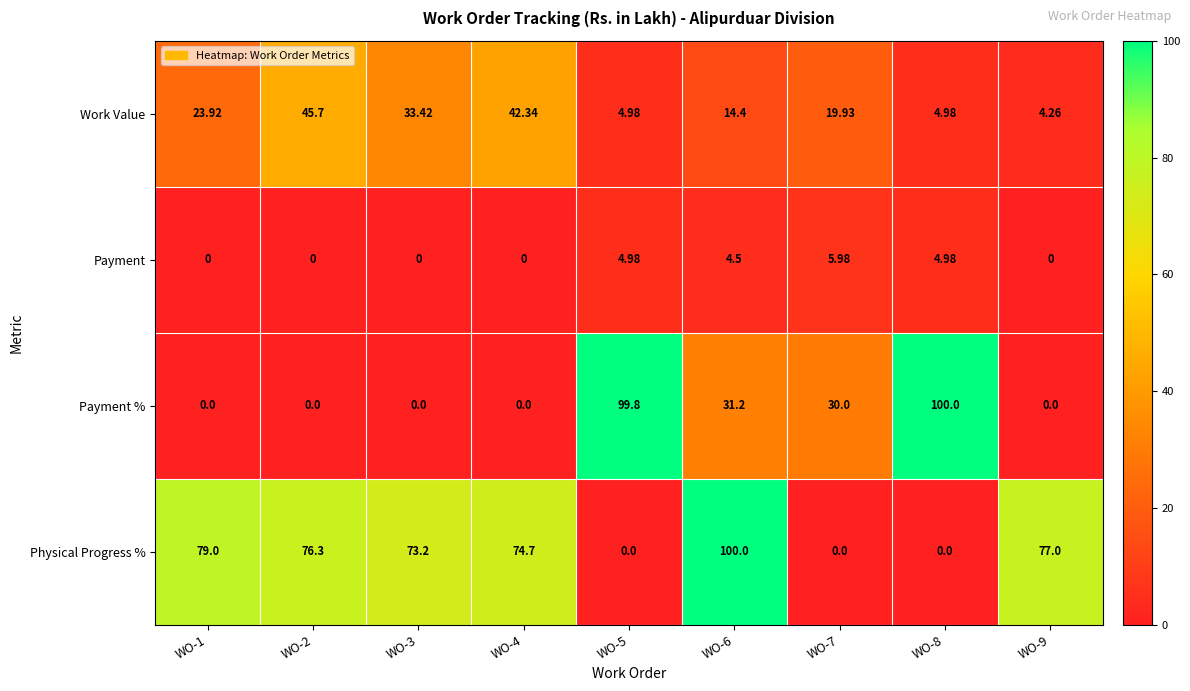

Between WO-4 and WO-5, which series saw the biggest shift?

Payment %